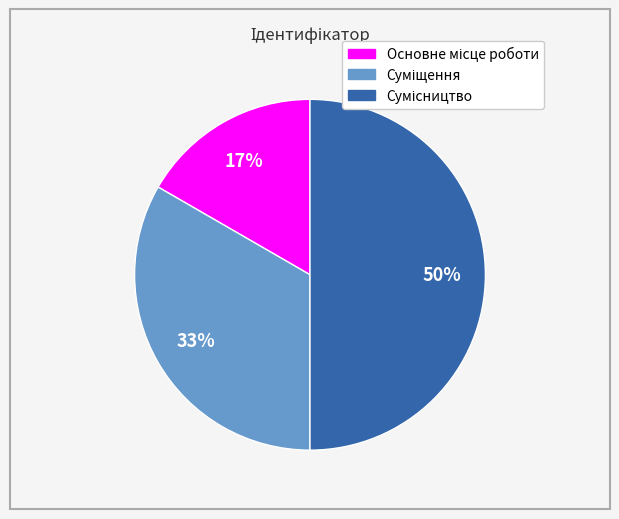

To the nearest percent, what is the average slice percentage?

33%